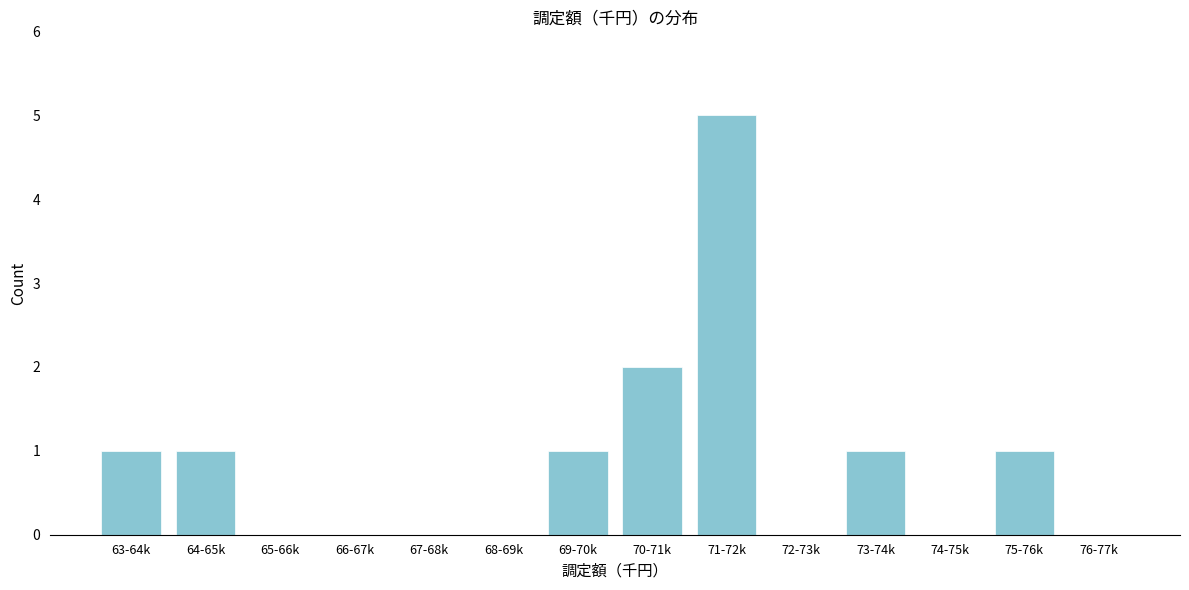

Reading left to right, what are all the values shown in this chart?

63-64k=1	64-65k=1	65-66k=0	66-67k=0	67-68k=0	68-69k=0	69-70k=1	70-71k=2	71-72k=5	72-73k=0	73-74k=1	74-75k=0	75-76k=1	76-77k=0